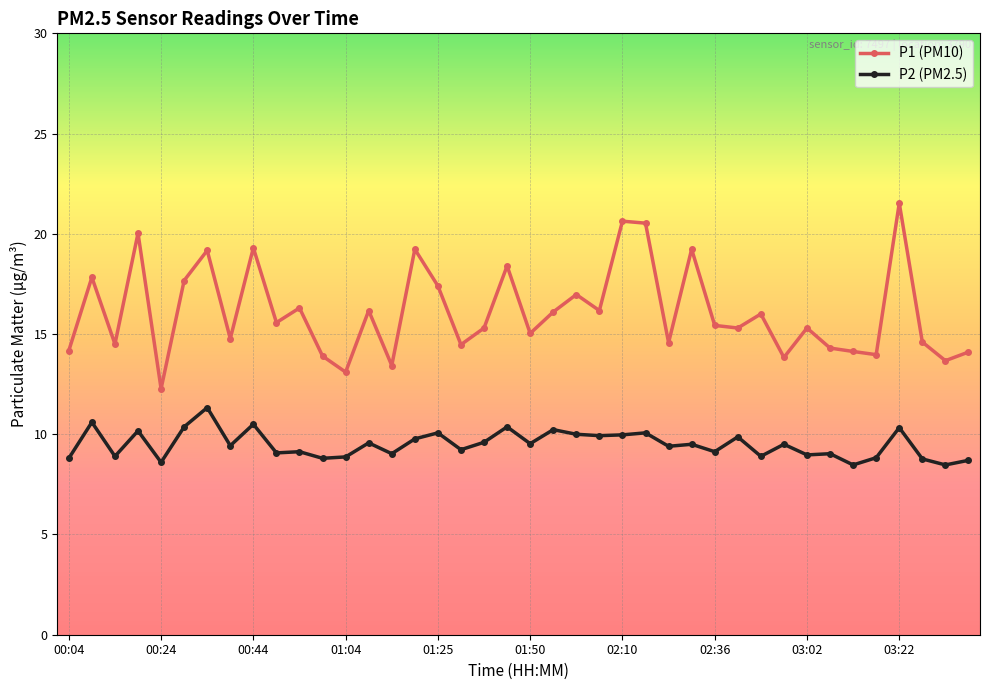

What is the difference between the maximum and minimum values in the P2 (PM2.5) series?

2.9